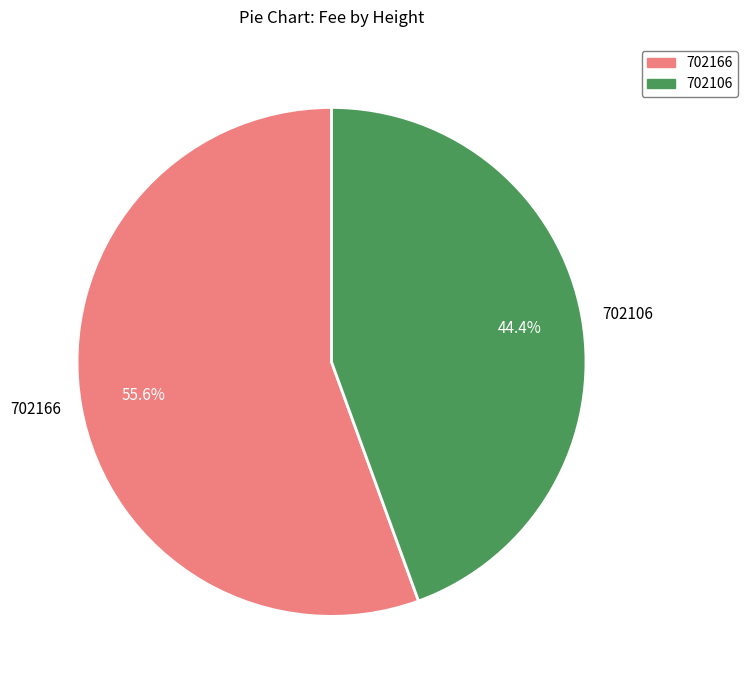

What portion of the pie excludes 702106?

55.6%